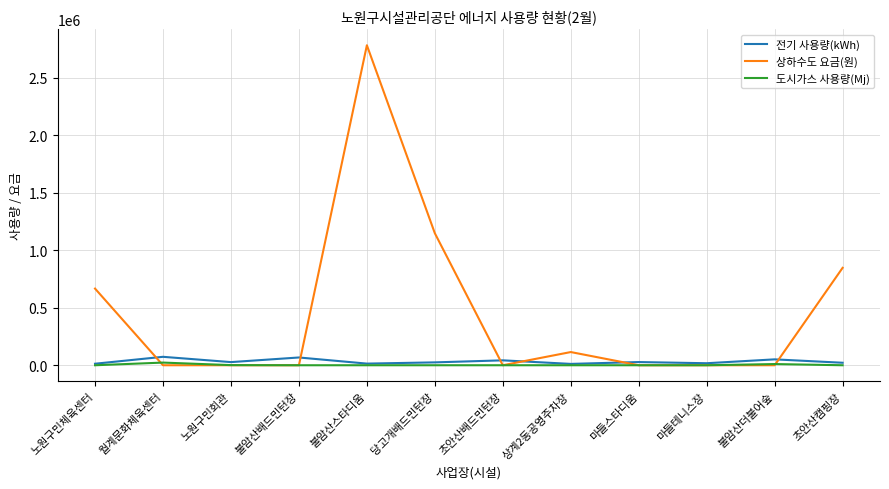

What position from the left is 노원구민체육센터?

1